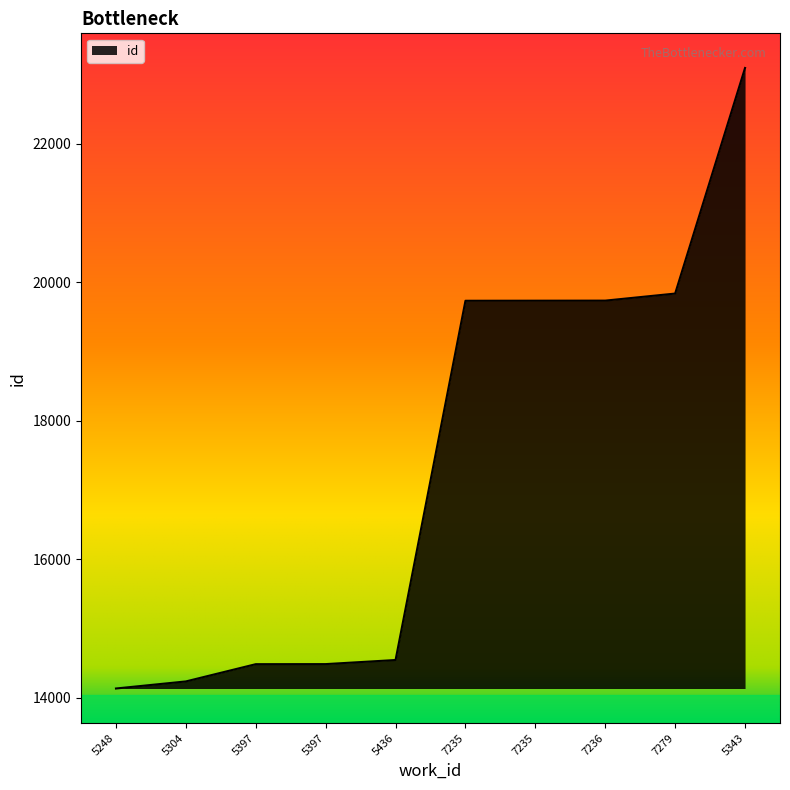

How many lines are shown in the chart?

1